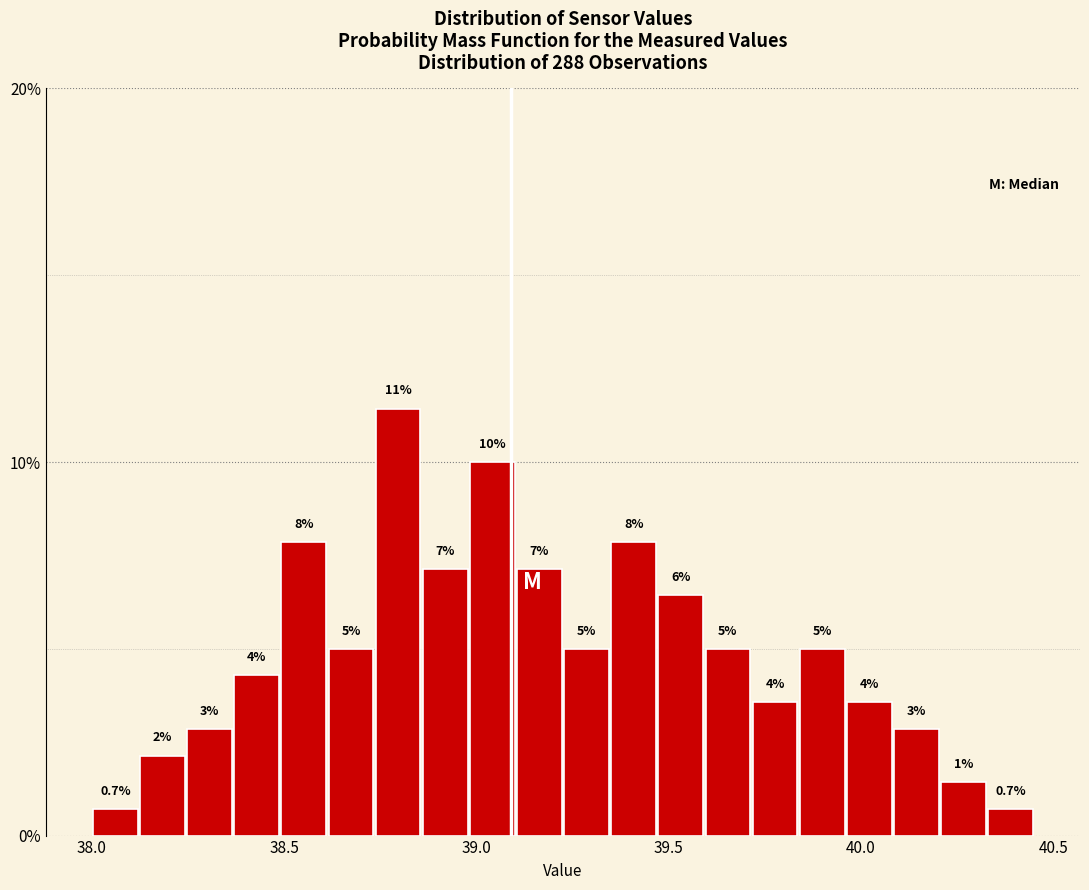

Read against the x-axis, roughly where is the centre of the tallest bar?

38.80